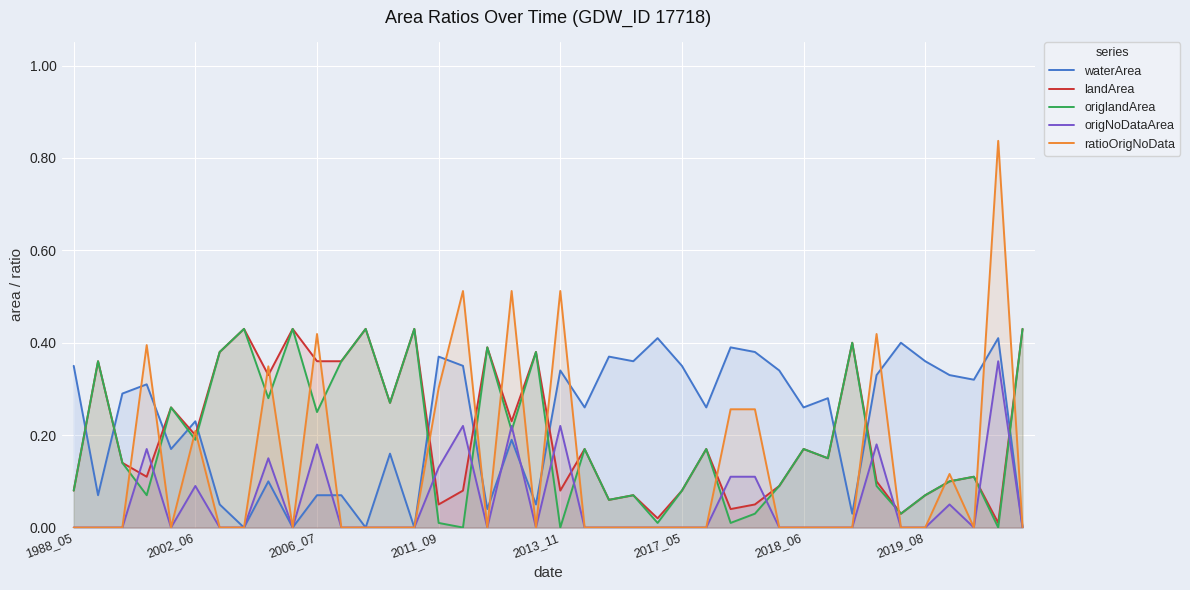

Which series has the largest range (max minus min)?

ratioOrigNoData